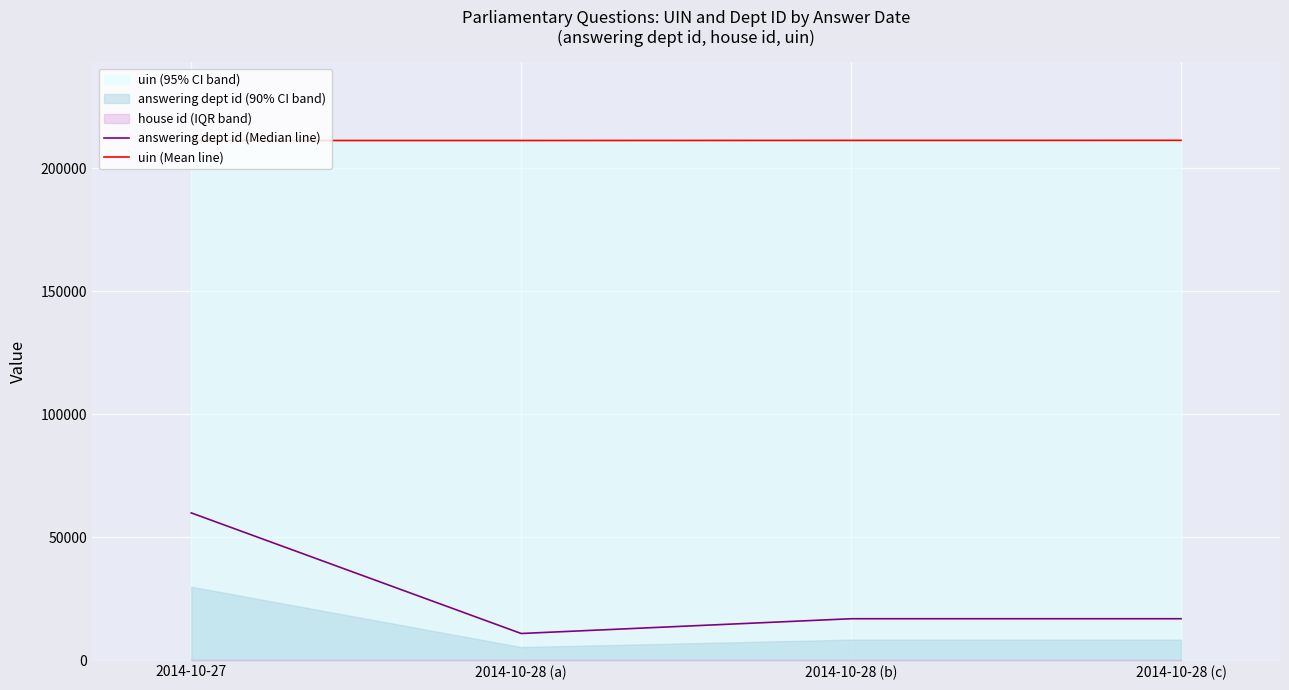

List the series in order of their peak value, lowest first.

answering dept id (Median line), uin (Mean line)